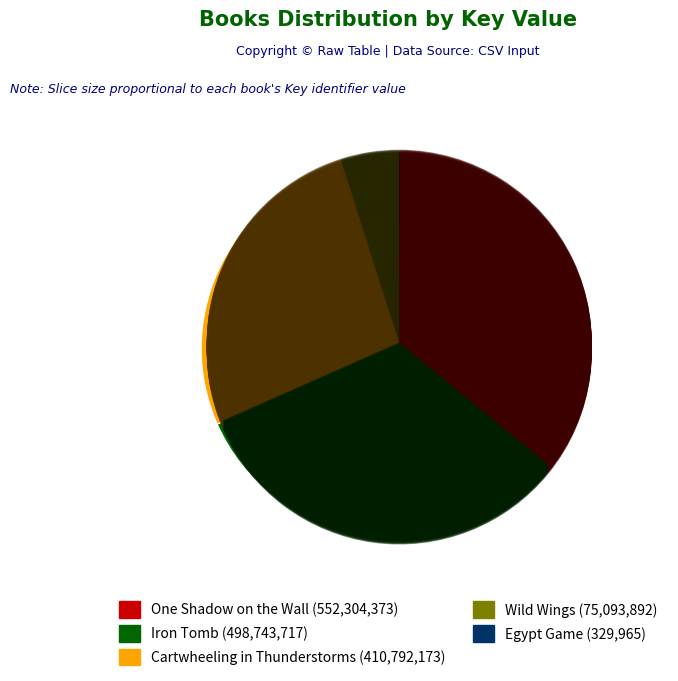

To the nearest percent, what portion does Iron Tomb represent?

32%